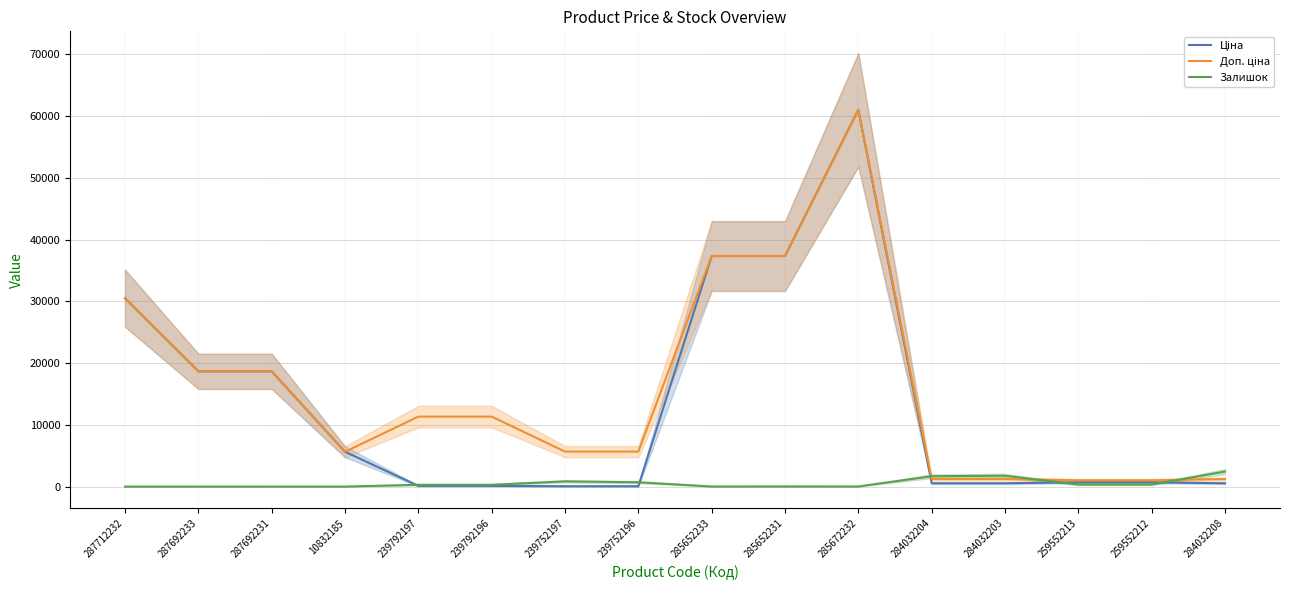

Between 239752196 and 259552213, which series saw the biggest shift?

Доп. ціна